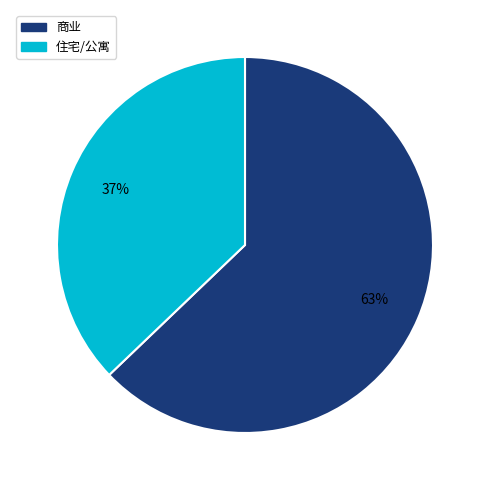

Is the sum of 住宅/公寓 and 商业 greater than half?

Yes